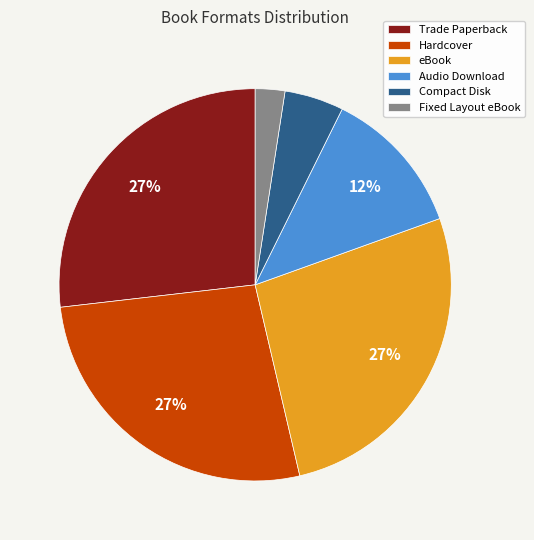

To the nearest percent, what is the combined percentage of Audio Download and eBook?

39%